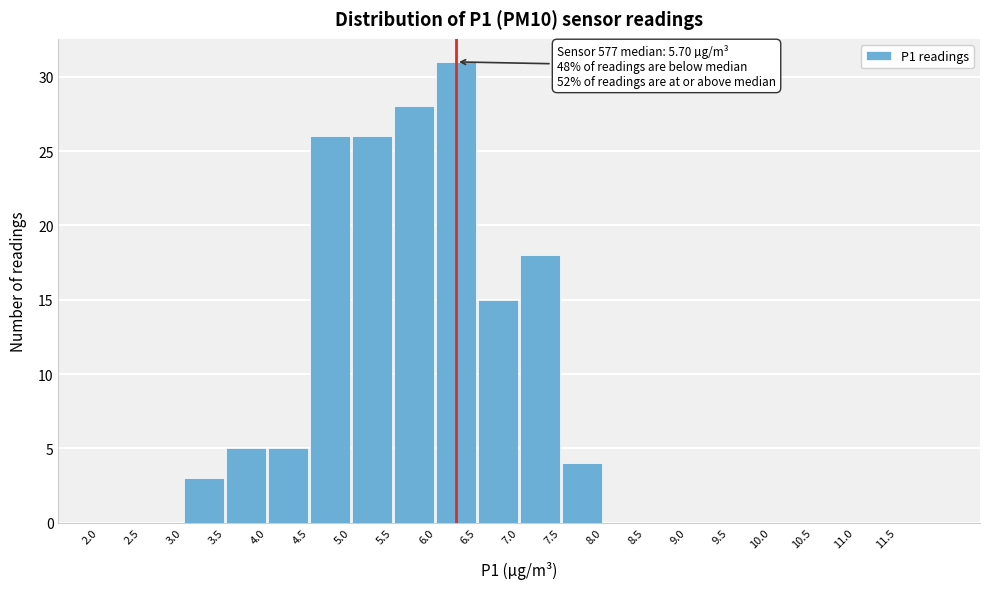

Which range on the x-axis has the tallest bar?

6.0 to 6.5